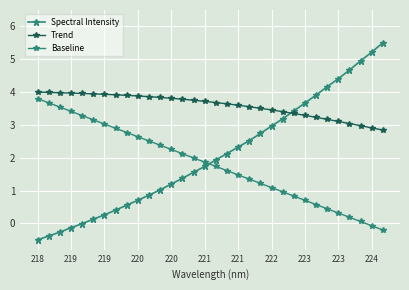

Does the chart have visible grid lines?

Yes